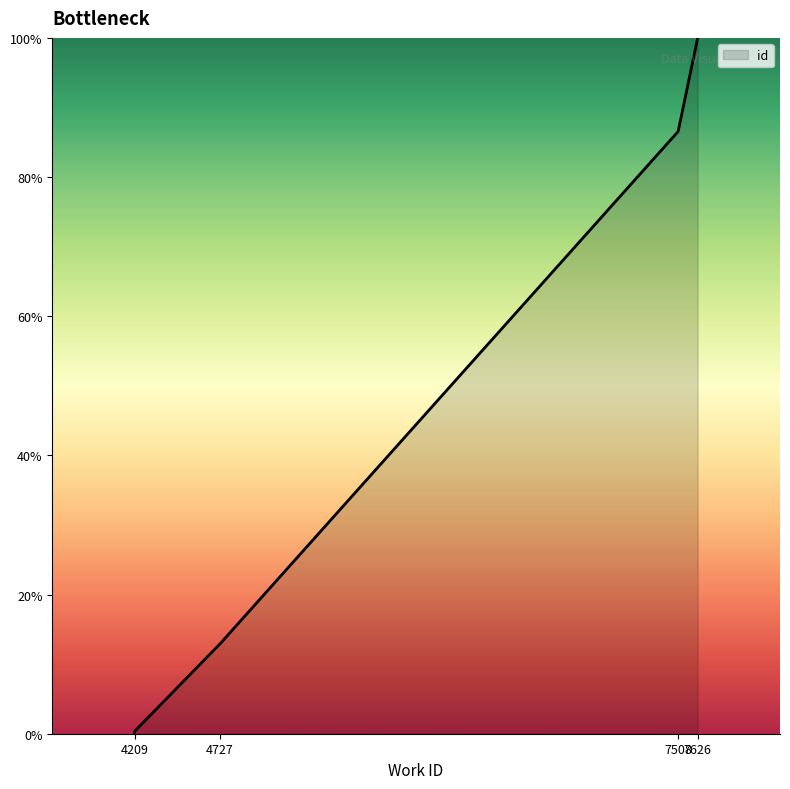

The chart shows a value of 100.0 at 7626. True or false?

True